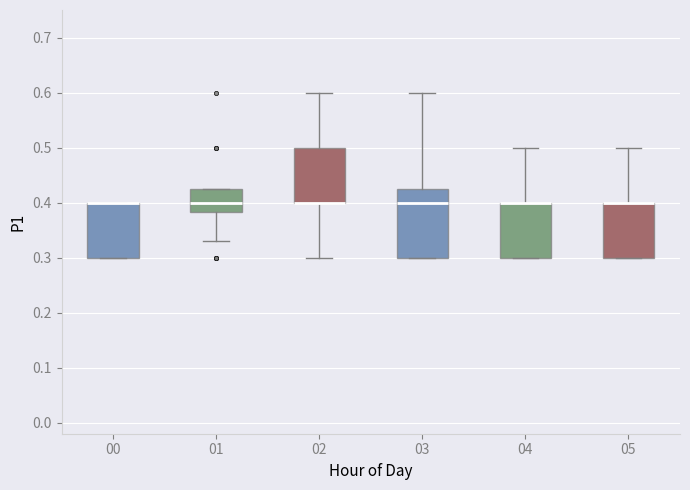

Reading left to right, transcribe this box plot: for each box, give where its median line is, the range the box spans, and where its two whiskers end, as read against the y-axis. The values are not printed on the chart, so give them approximately, as read against the axis.

00: median 0.40 (drawn on the box's upper edge), box 0.30 to 0.40, whiskers 0.30 to 0.40
01: median 0.40, box 0.38 to 0.43, whiskers 0.33 to 0.43
02: median 0.40 (drawn on the box's lower edge), box 0.40 to 0.50, whiskers 0.30 to 0.60
03: median 0.40, box 0.30 to 0.43, whiskers 0.30 to 0.60
04: median 0.40 (drawn on the box's upper edge), box 0.30 to 0.40, whiskers 0.30 to 0.50
05: median 0.40 (drawn on the box's upper edge), box 0.30 to 0.40, whiskers 0.30 to 0.50